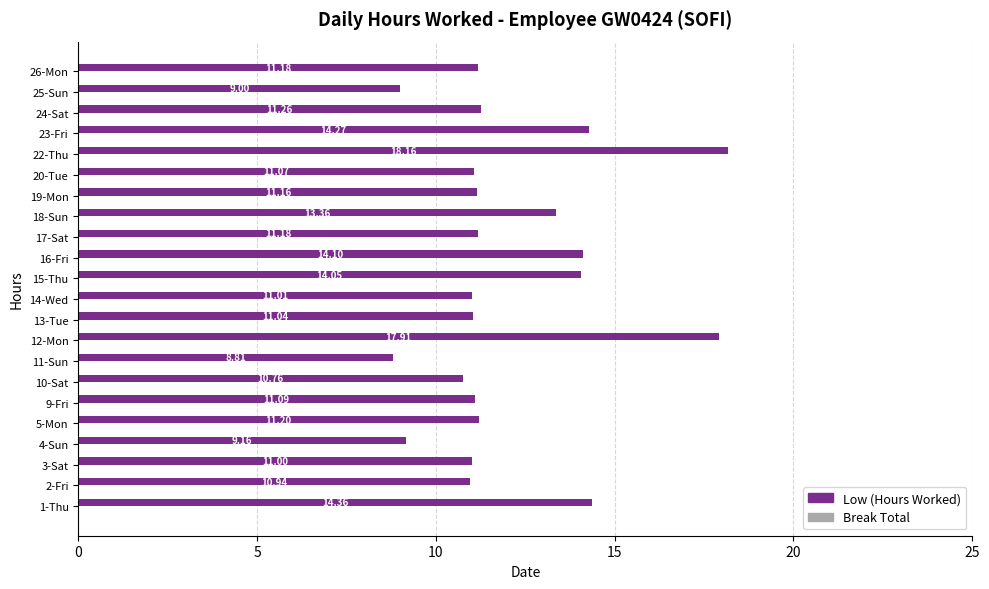

What is the sum of the values at 25-Sun and 24-Sat?

20.3